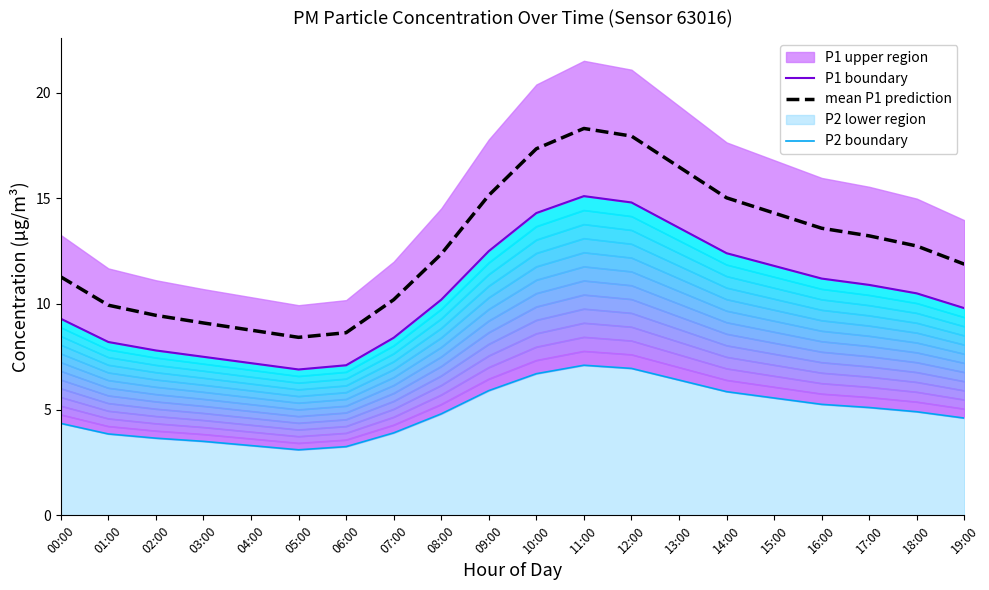

What is the sum of all P1 boundary values?

209.5